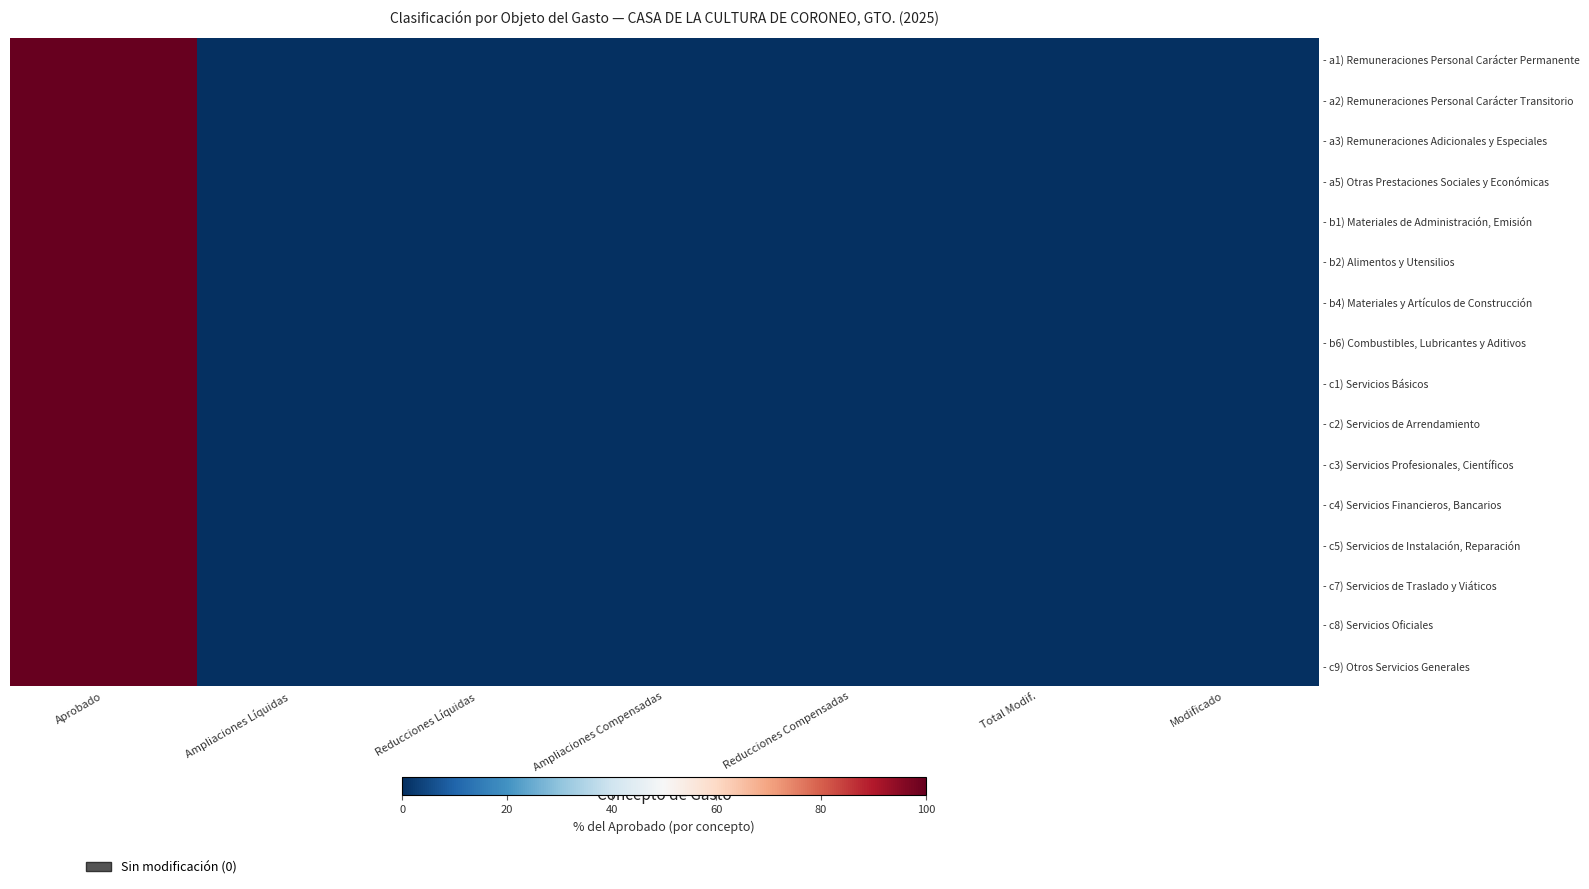

How many data points does each series have?

7